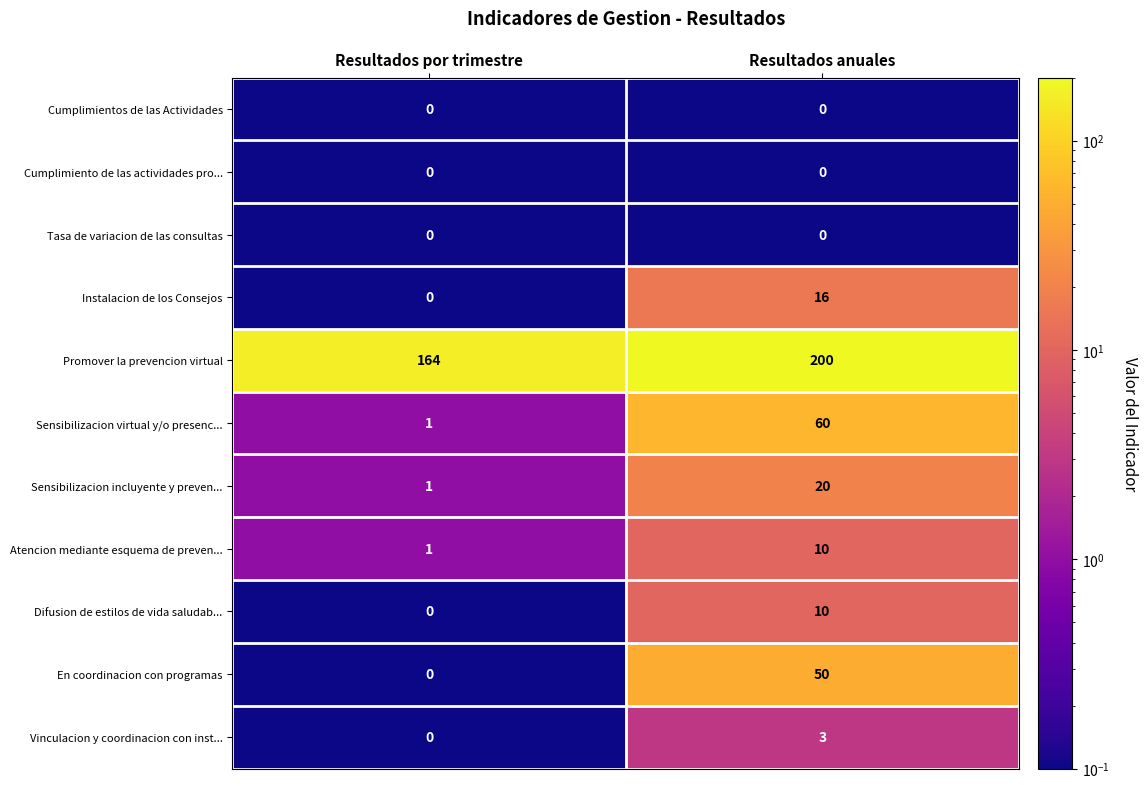

Rank the categories by Promover la prevencion virtual value from lowest to highest.

Resultados por trimestre, Resultados anuales